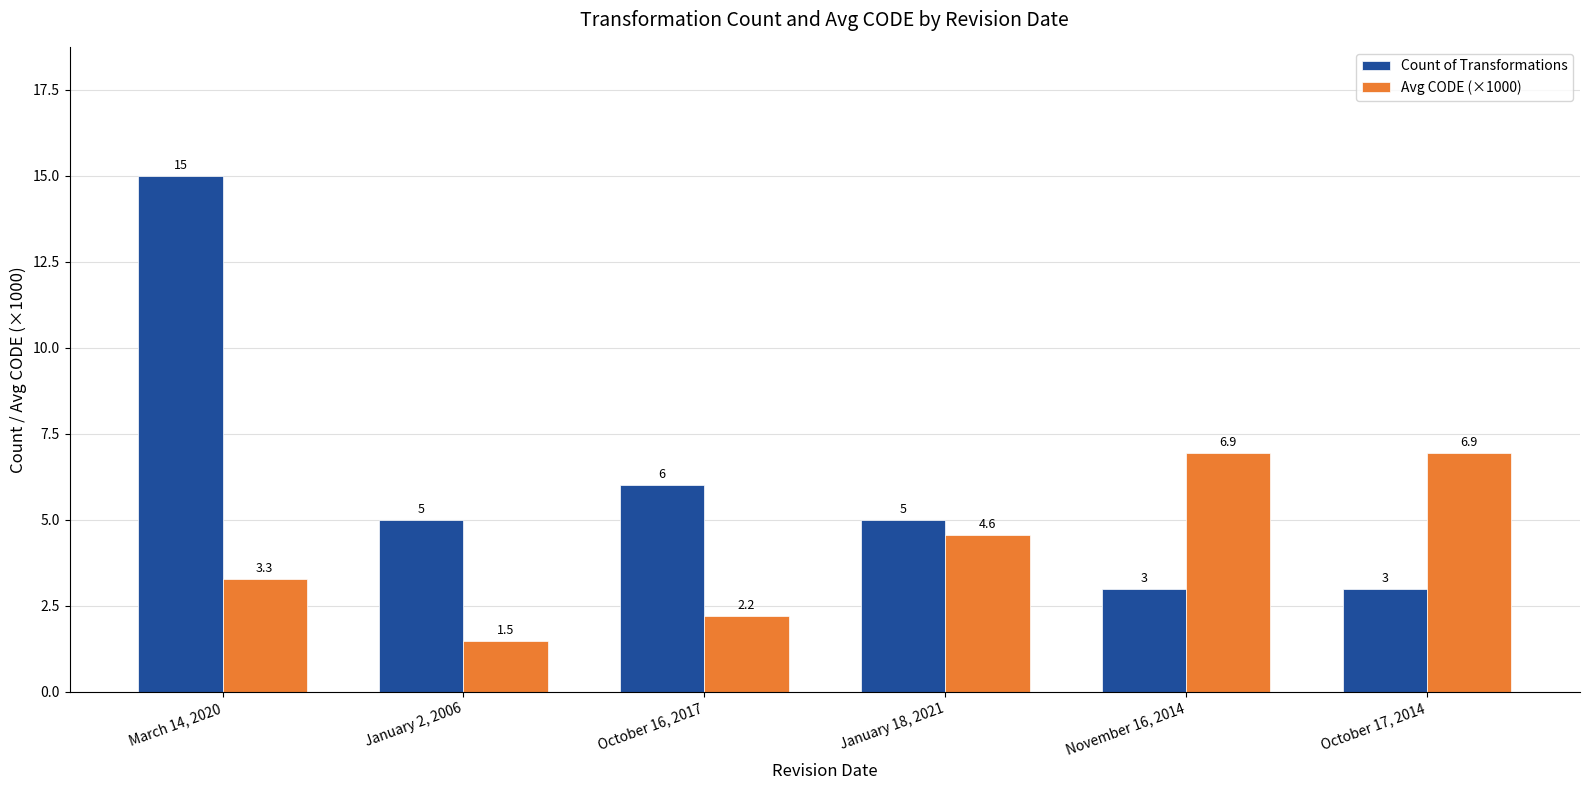

What is the difference between the maximum and second lowest values in the Avg CODE (×1000) series?

4.7